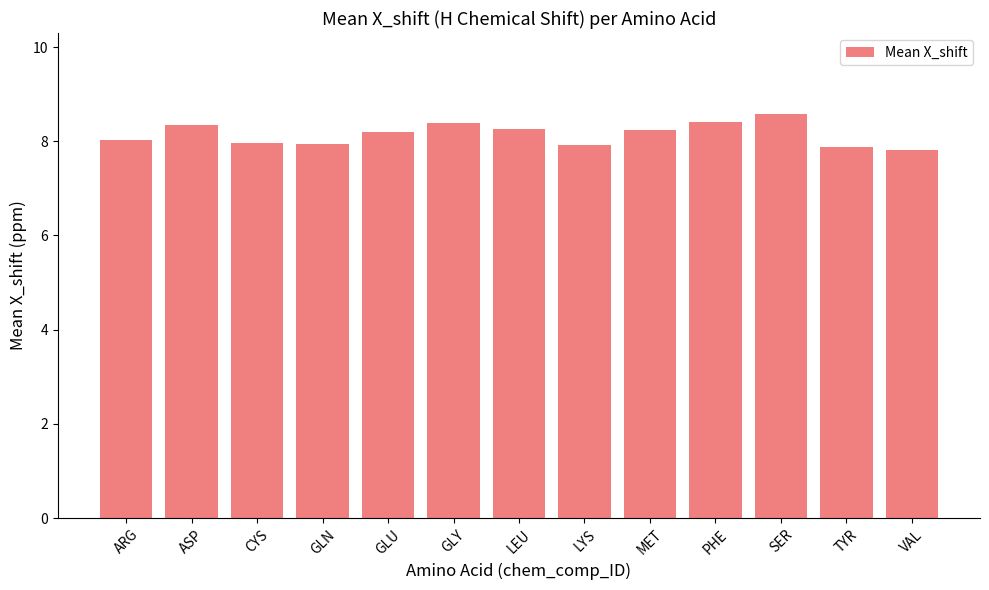

How many distinct data groups are displayed?

1